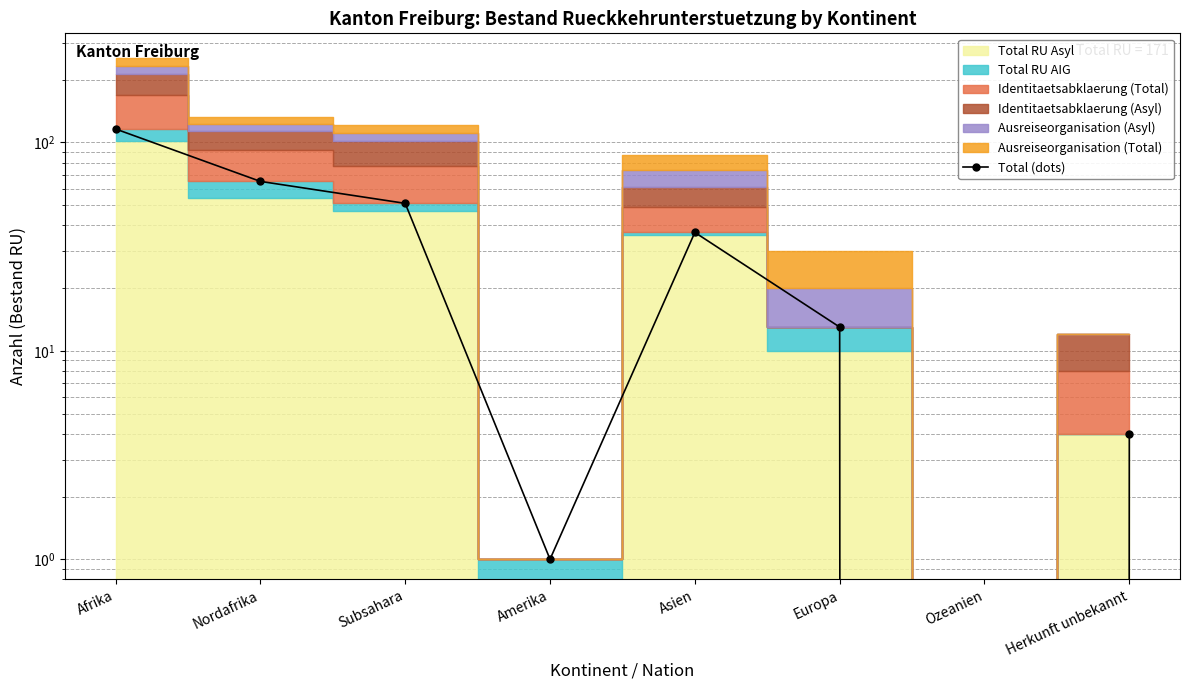

List the labels in order of value, smallest first.

Ozeanien, Amerika, Herkunft unbekannt, Europa, Asien, Subsahara, Nordafrika, Afrika